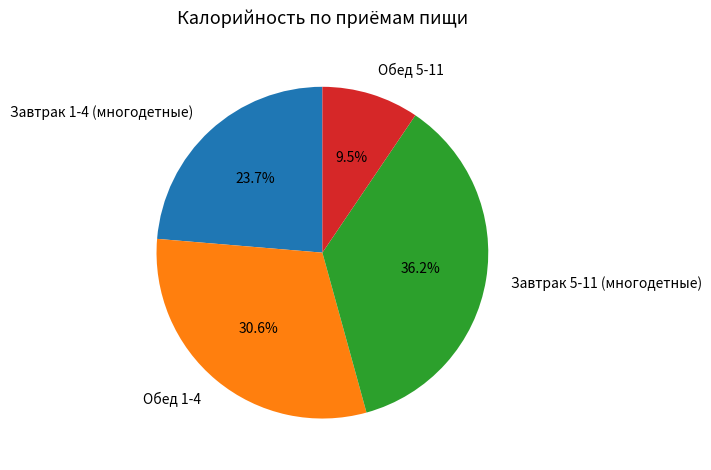

To the nearest percent, what is the difference between the largest and smallest slice percentages?

27%